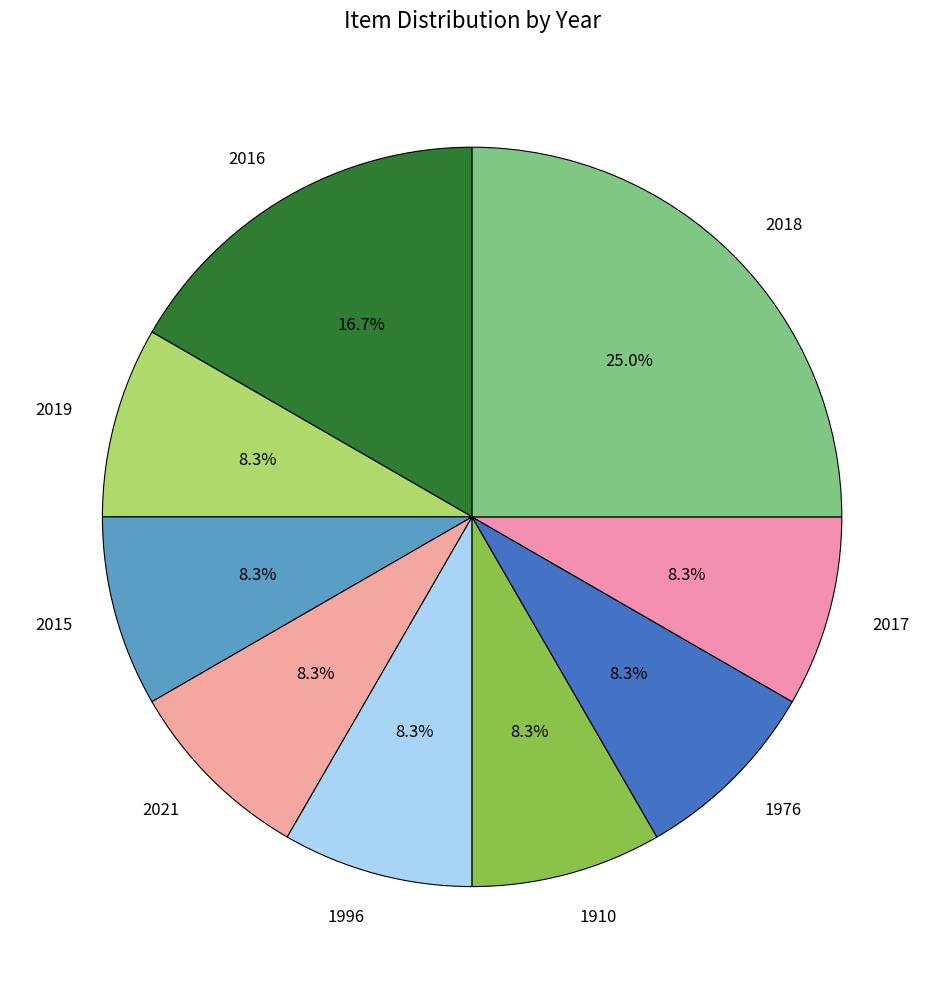

True or false: 2017 accounts for 8% of the total.

True